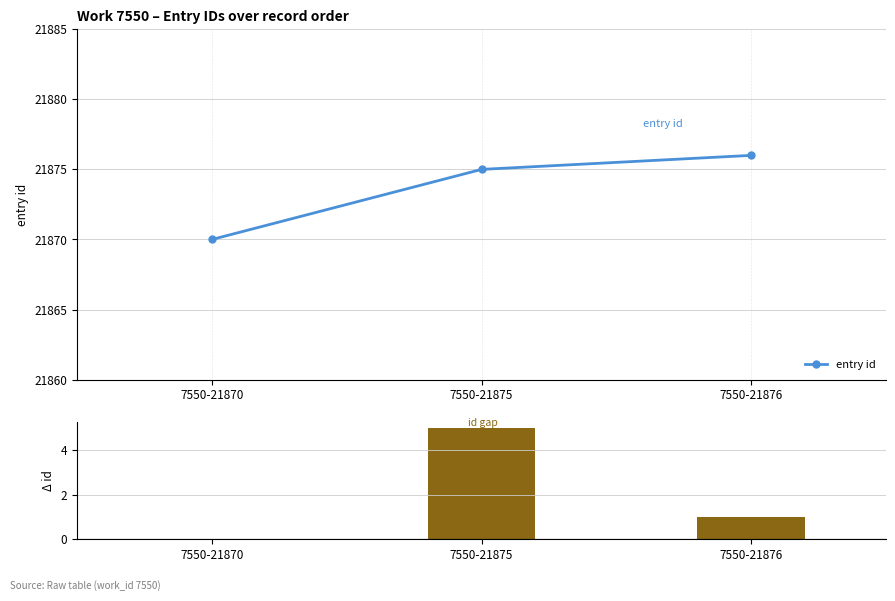

What is the value of the entry id point at the 1st from the left?

21870